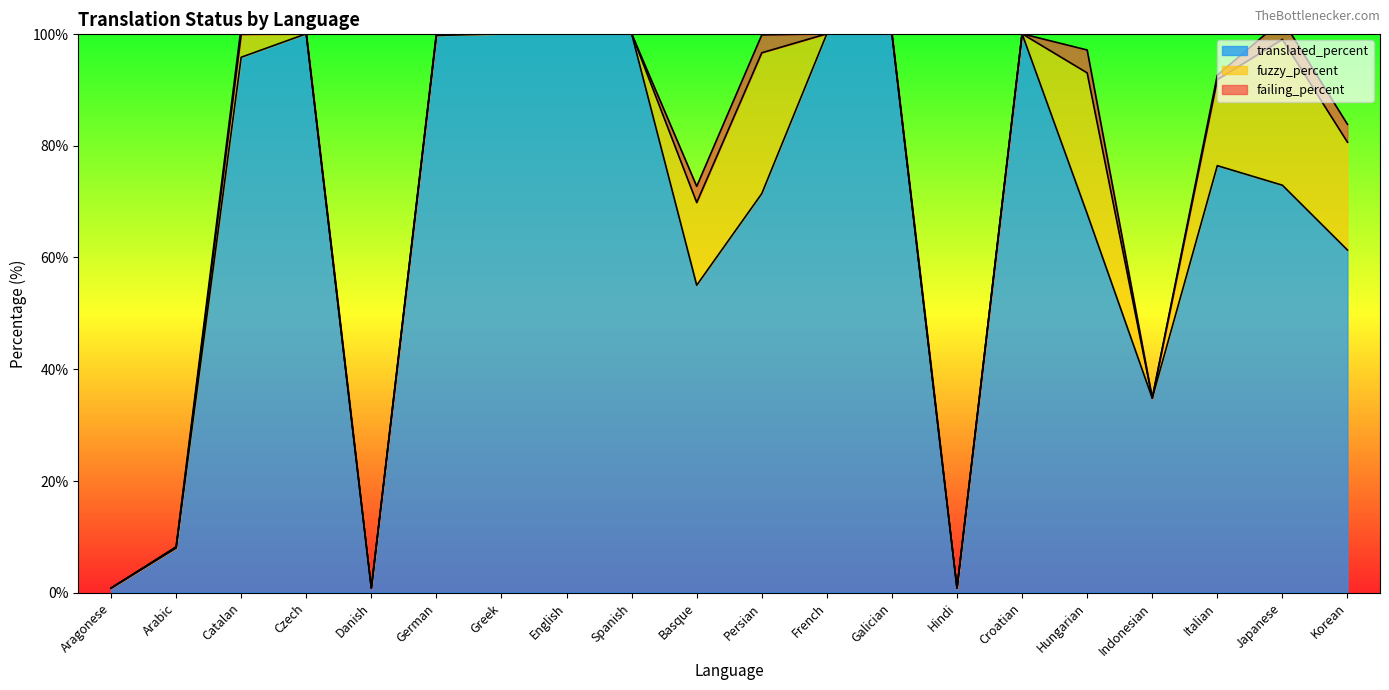

True or false: translated_percent has a value of 89.2 at Hungarian.

False